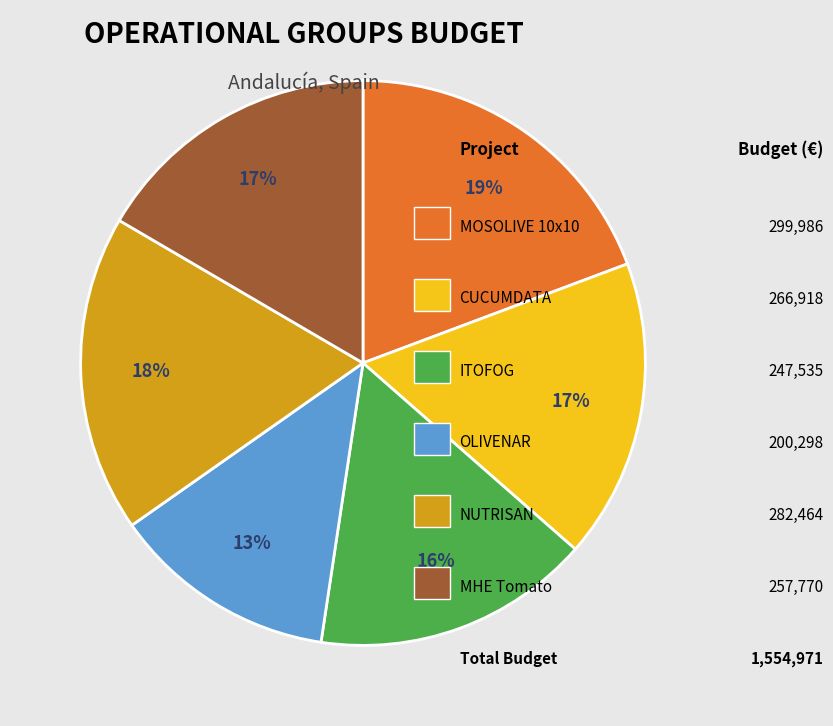

To the nearest percent, what is the difference between the largest and smallest slice percentages?

6%